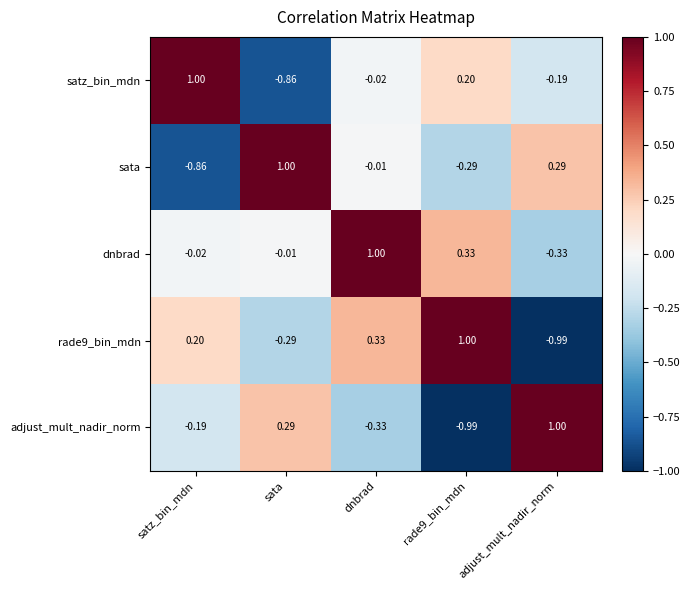

Which category has the highest value in the dnbrad series?

dnbrad